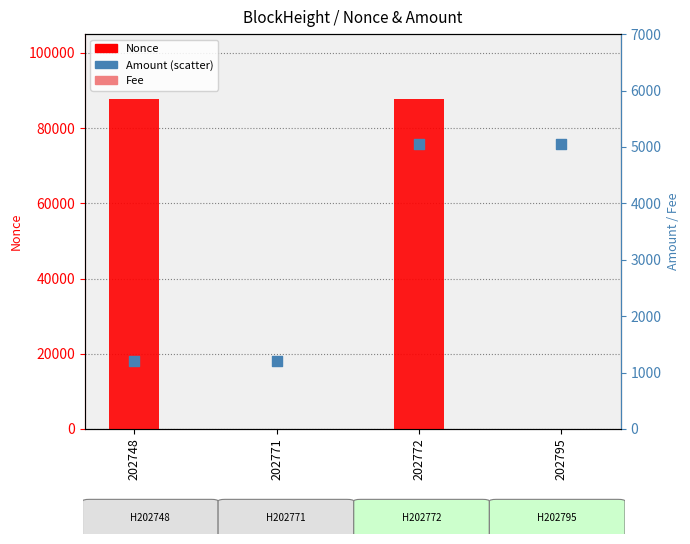

At how many categories does at least one series exceed 72710?

2